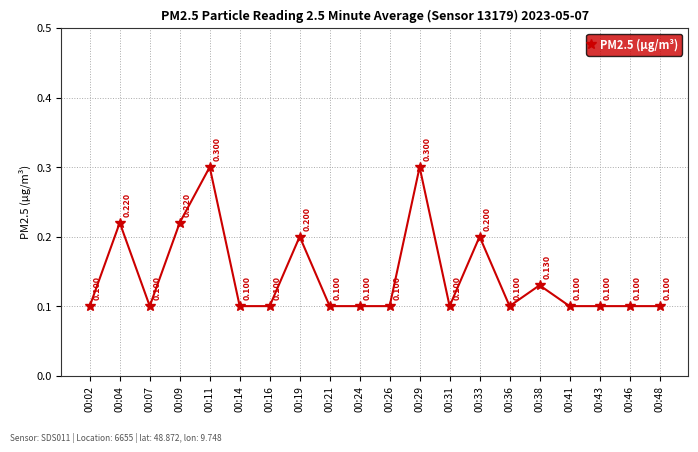

Is it true that the value at 00:09 is 0.1?

False